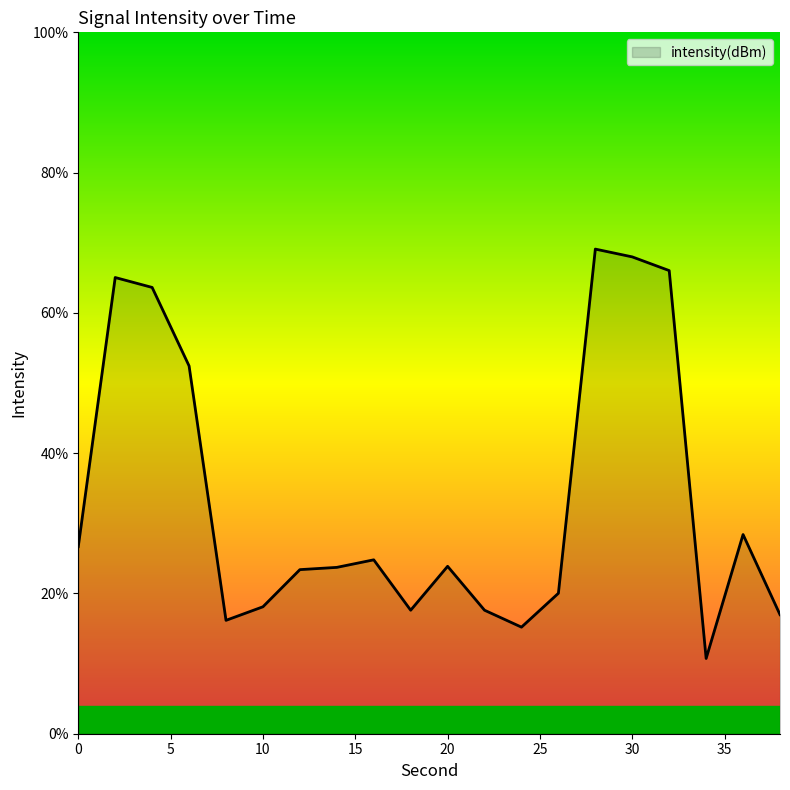

What is the difference between the maximum and minimum values?

58.4